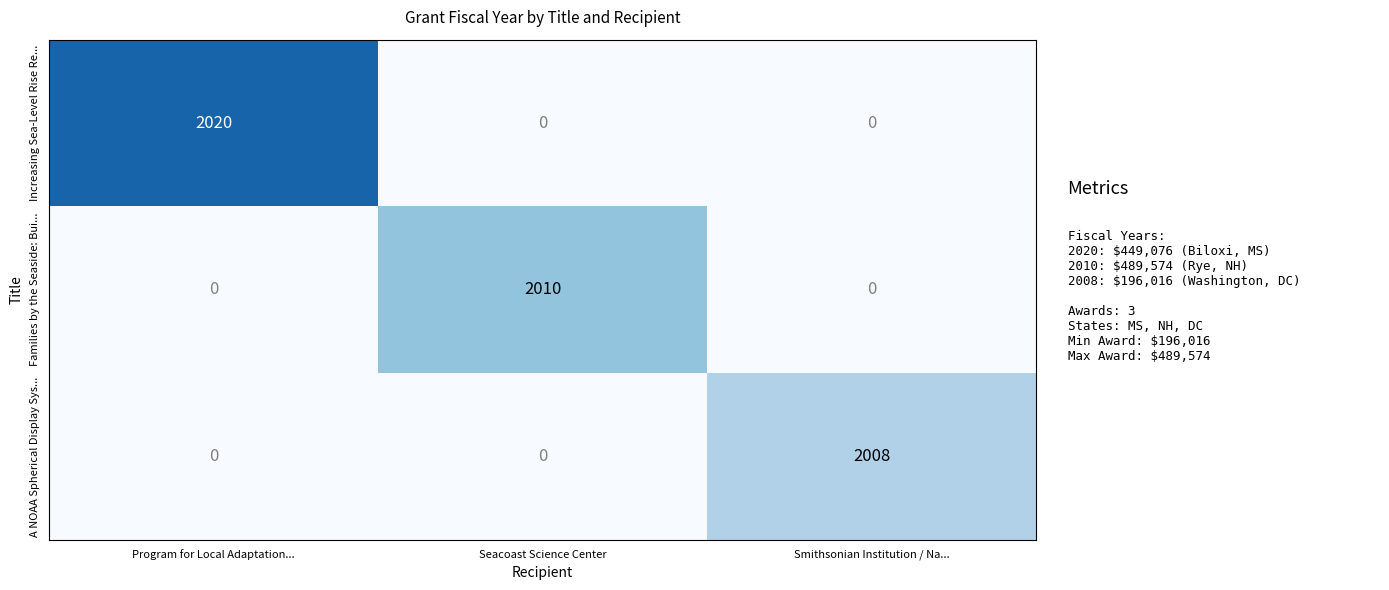

Which series has the largest range (max minus min)?

Increasing Sea-Level Rise Re...